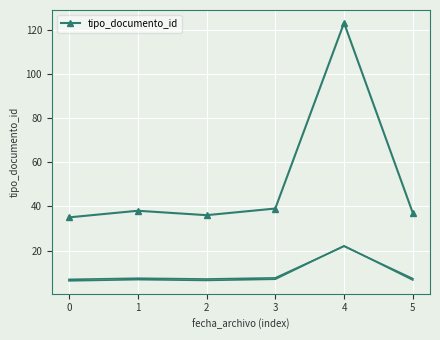

True or false: there are more than 0 points higher than both neighbors.

True